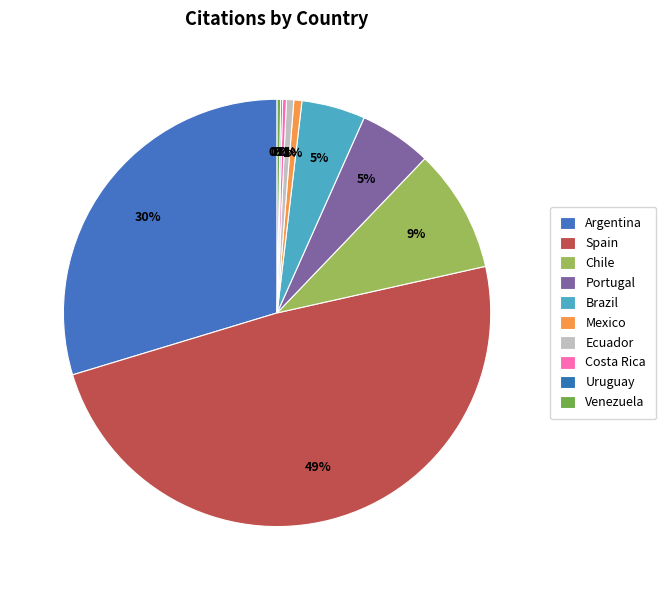

Which slice is the largest?

Spain